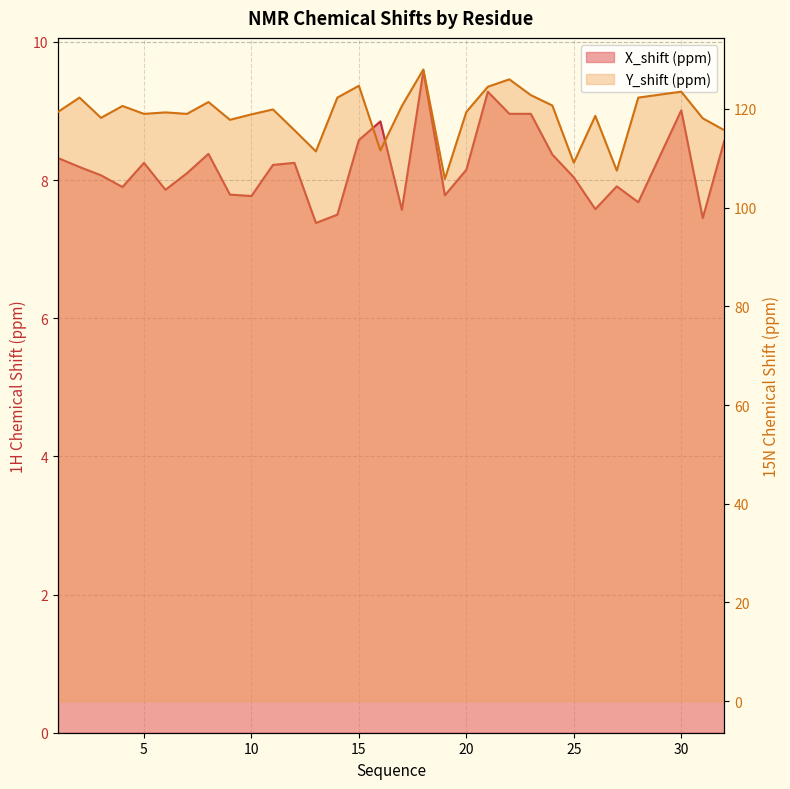

How many data points in Y_shift (ppm) are above 119?

17